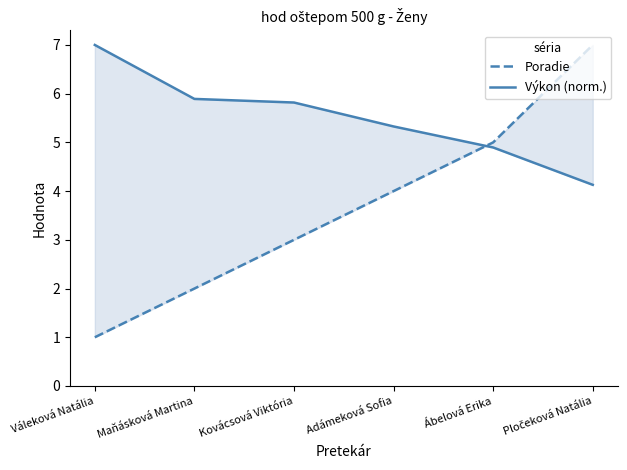

Rank the series by their maximum value, from highest to lowest.

Poradie, Výkon (norm.)